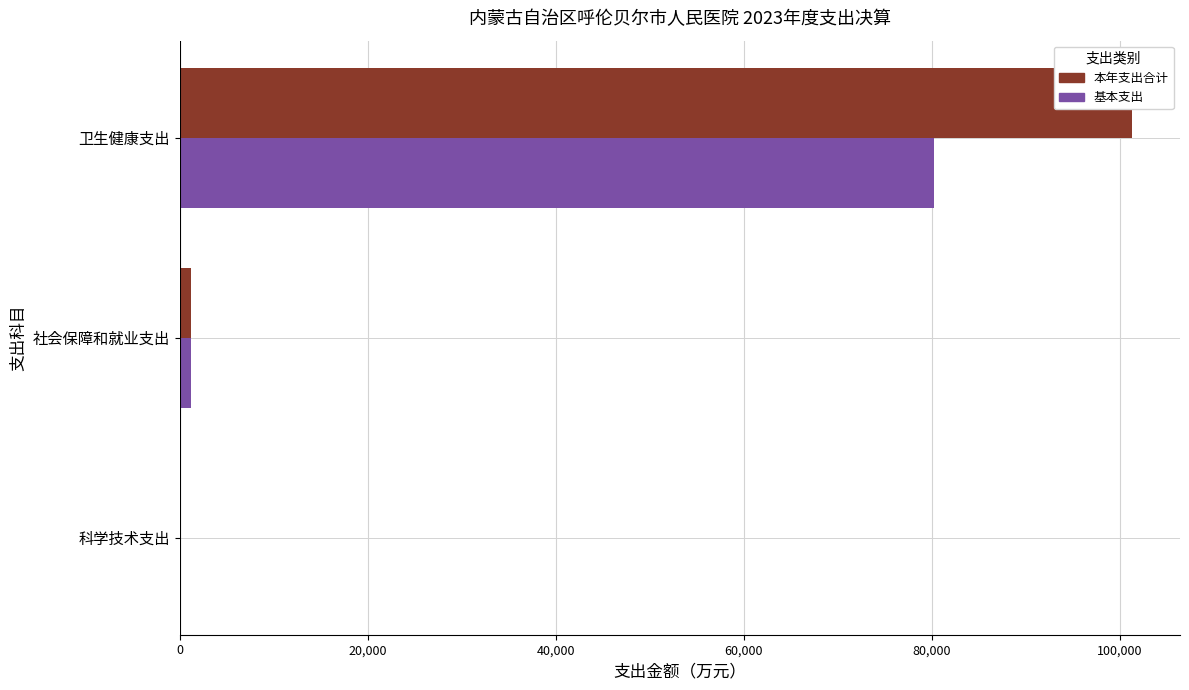

How many bars are there in each group?

2